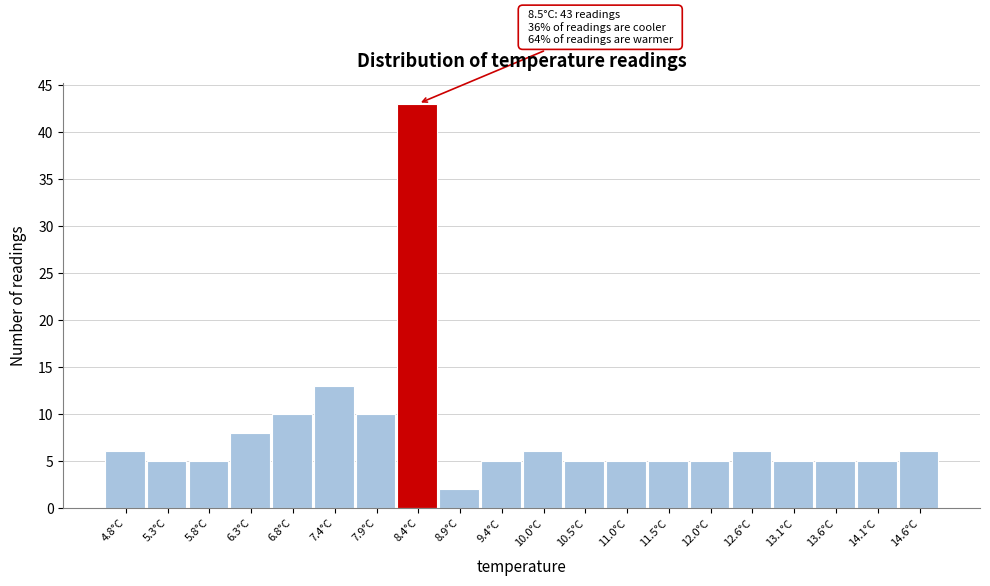

Which range on the x-axis has the tallest bar?

8.14 to 8.66